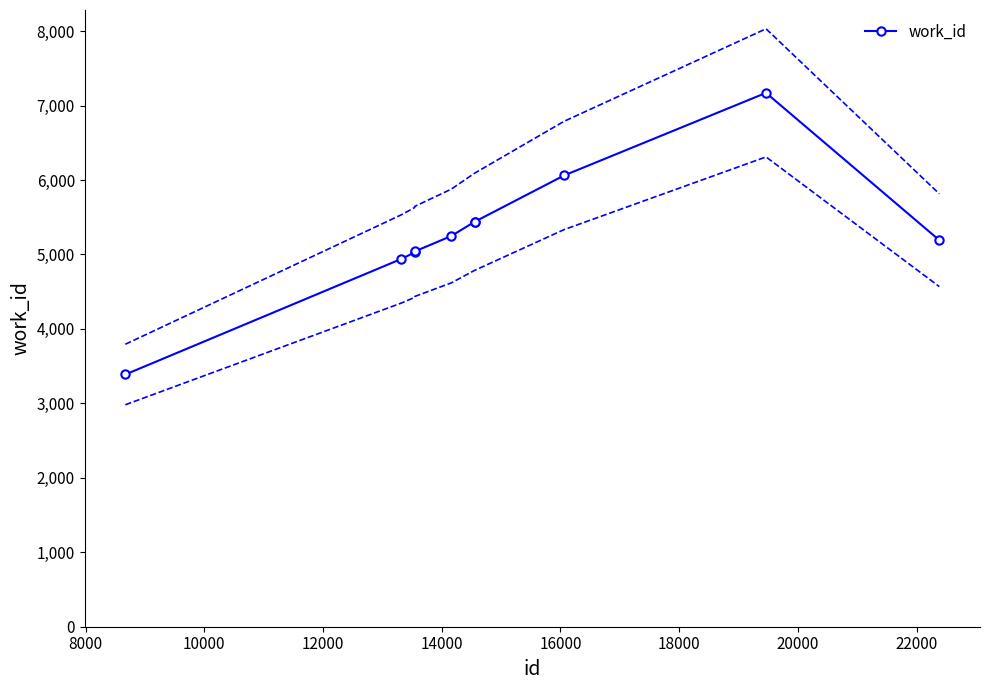

True or false: work_id has more than 0 interior local peaks.

True